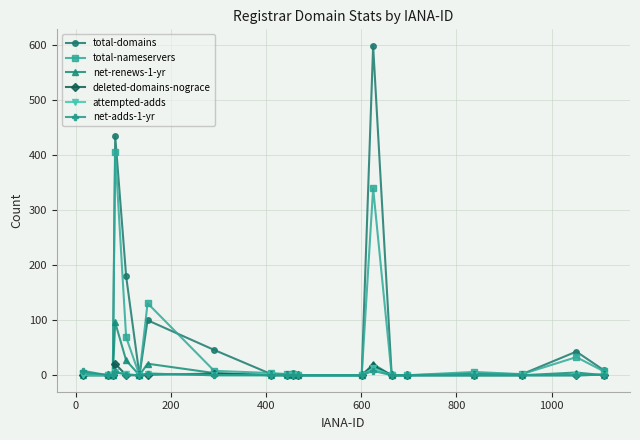

What is the average value of the deleted-domains-nograce series?

2